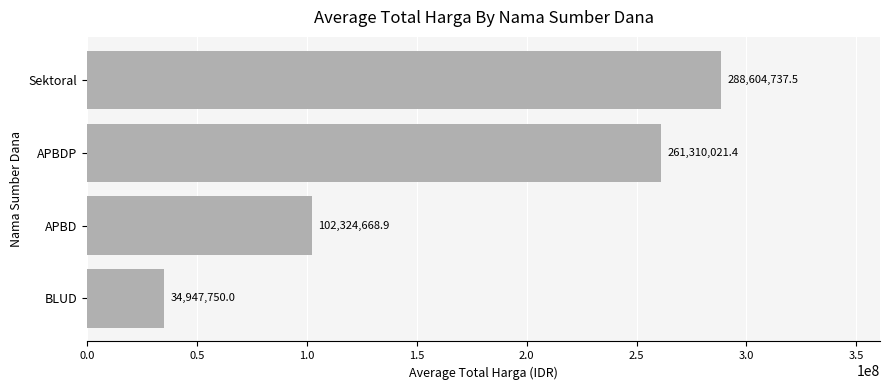

How many data points does each series have?

4